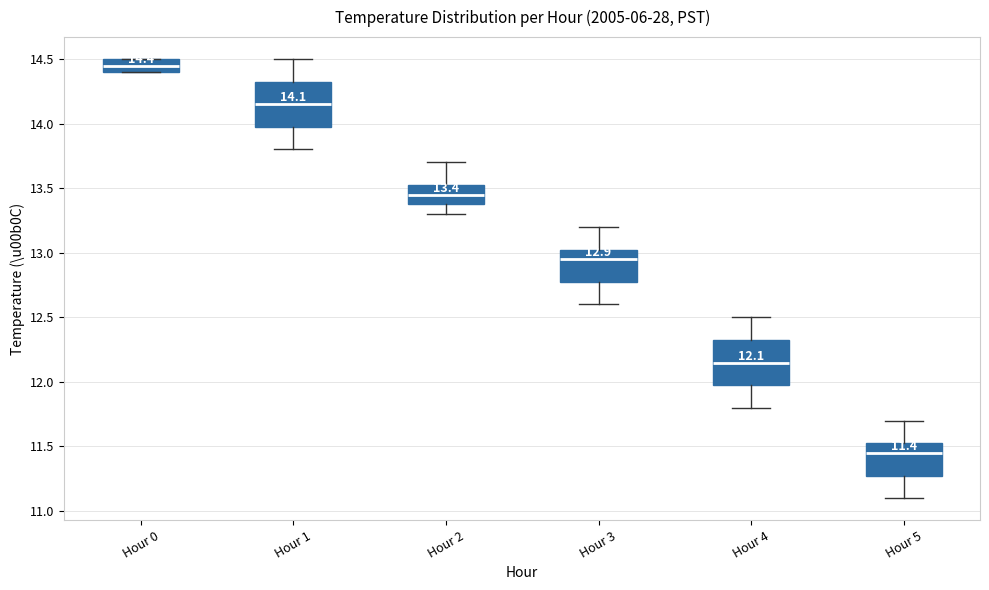

Which box has the highest median line?

Hour 0